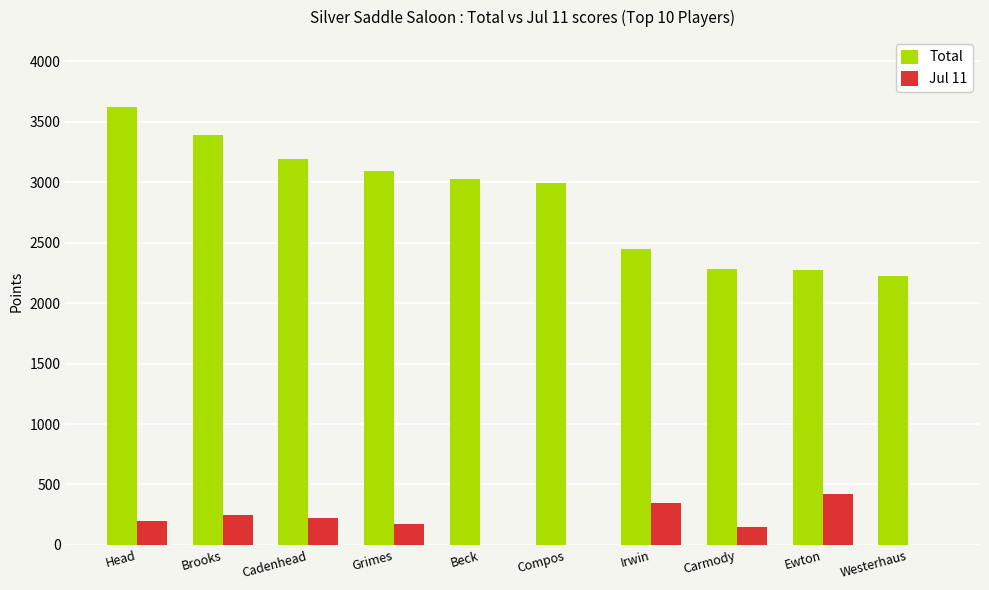

Is it true that Total equals 3931 at Irwin?

False